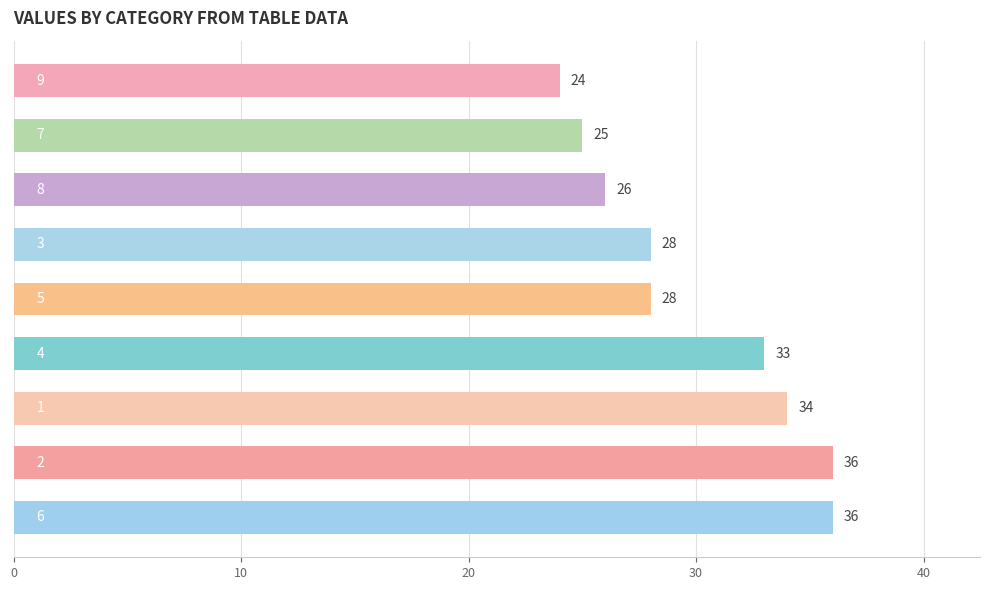

What is the maximum value shown in the chart?

36